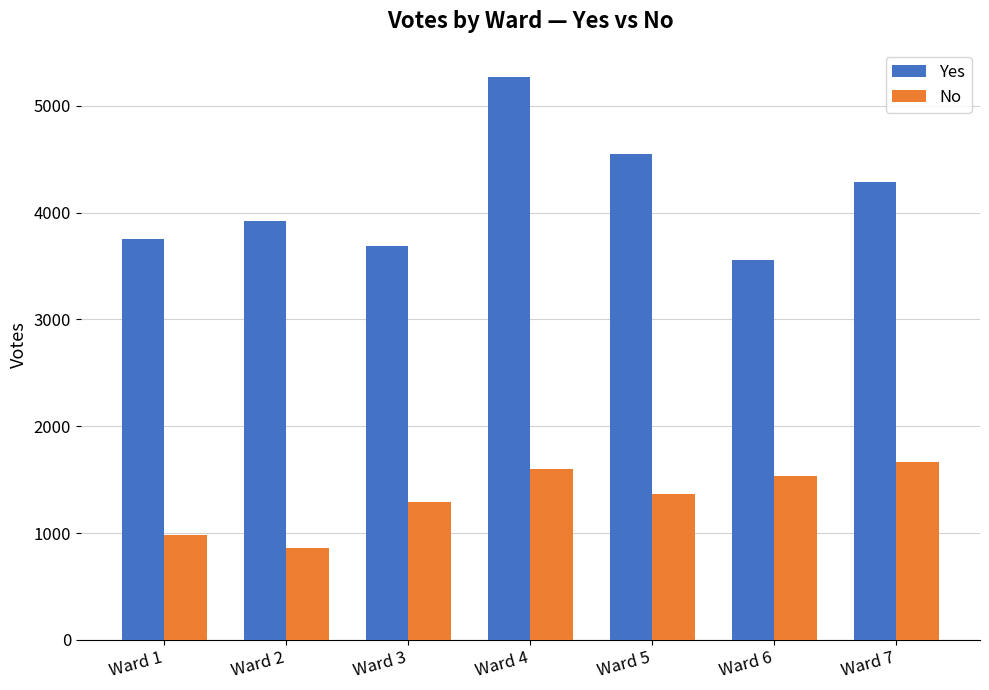

The No series shows 980 at Ward 1. True or false?

True